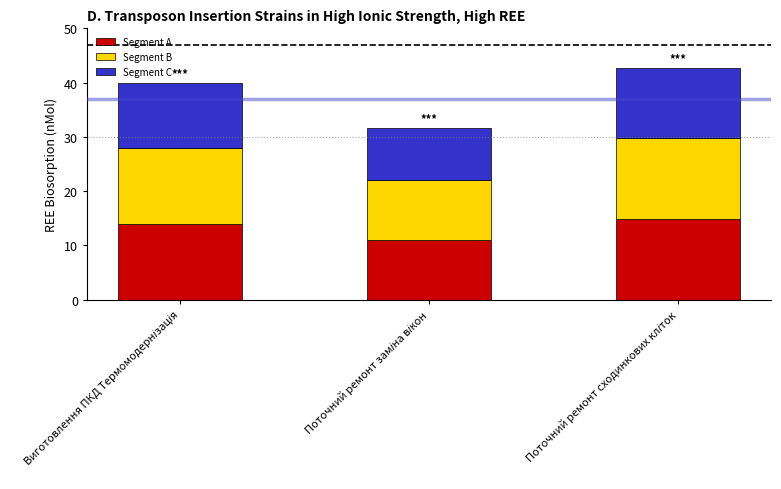

List the series in order of their peak value, lowest first.

Segment C, Segment A, Segment B